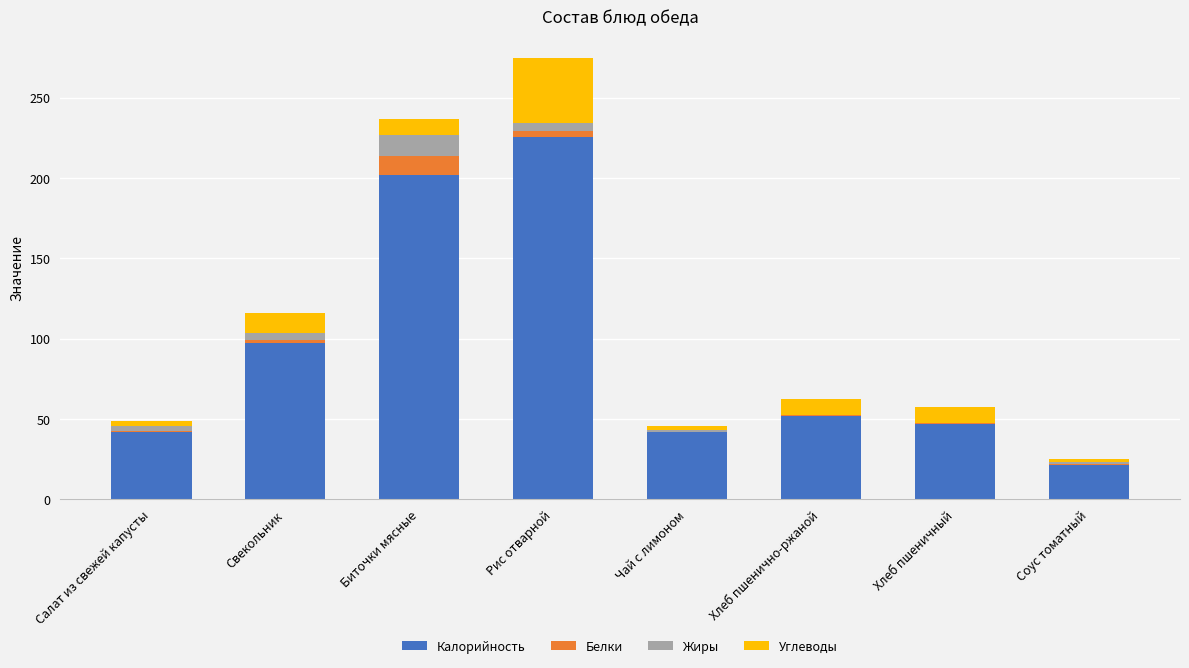

The Калорийность series shows 13.6 at Салат из свежей капусты. True or false?

False